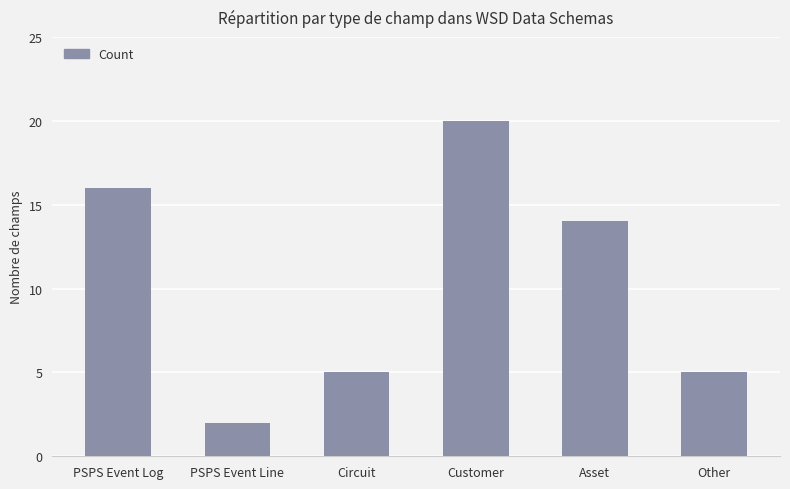

Between Customer and Circuit, which is larger?

Customer